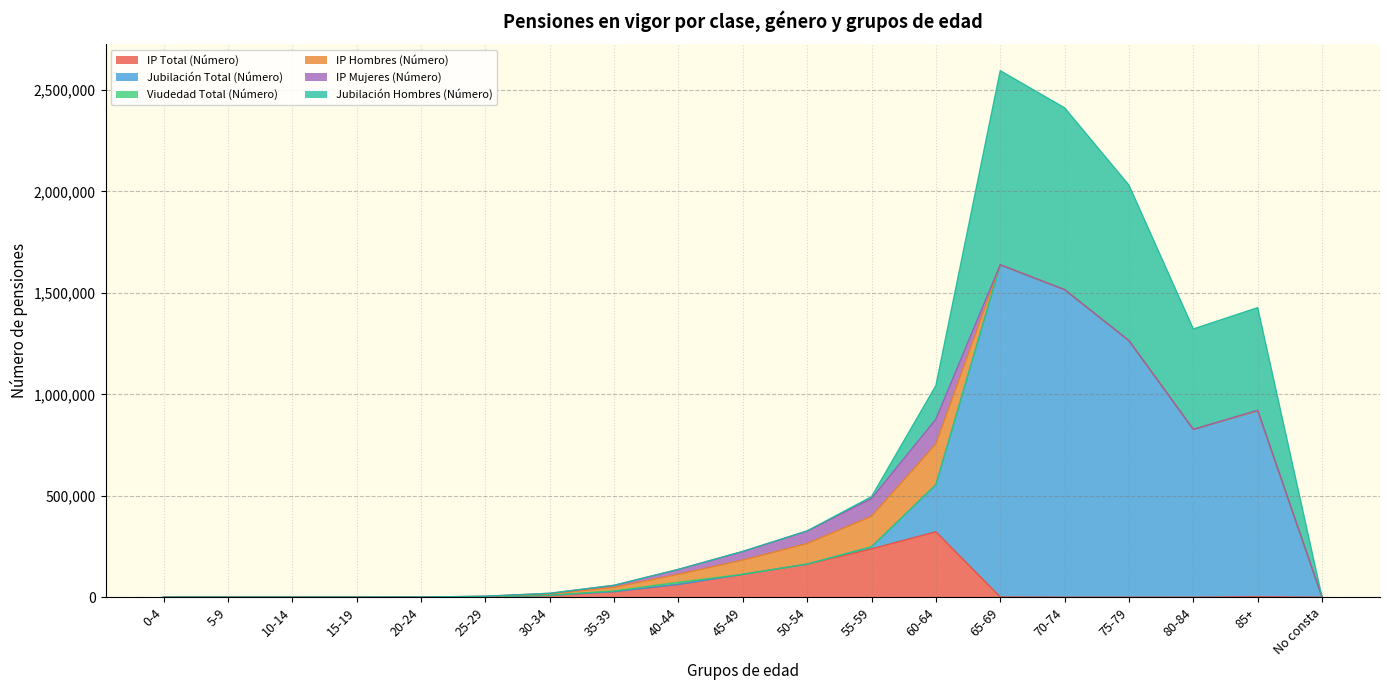

What is the greatest value displayed?

1637342